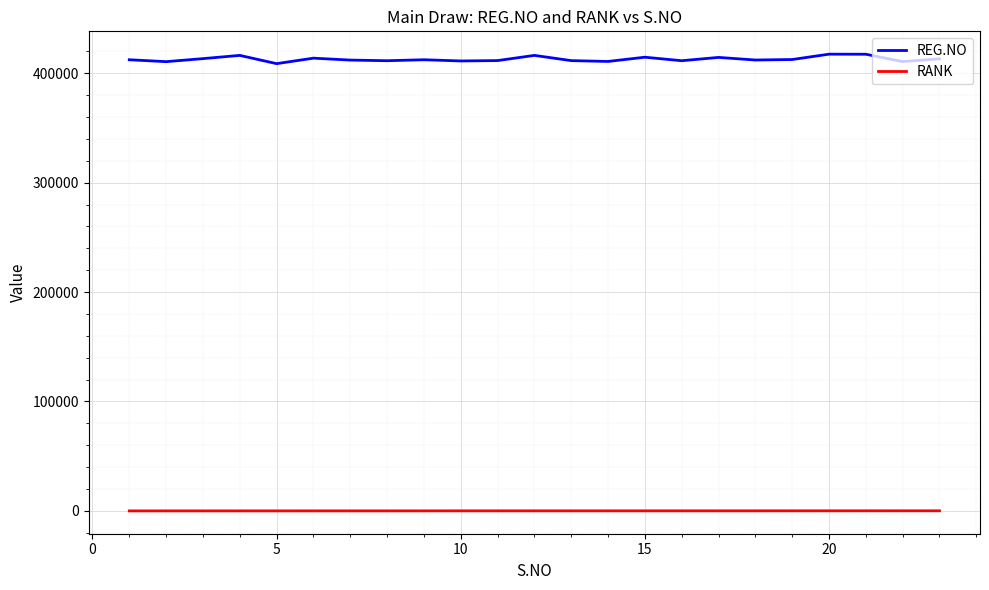

Which series has the widest spread of values?

REG.NO